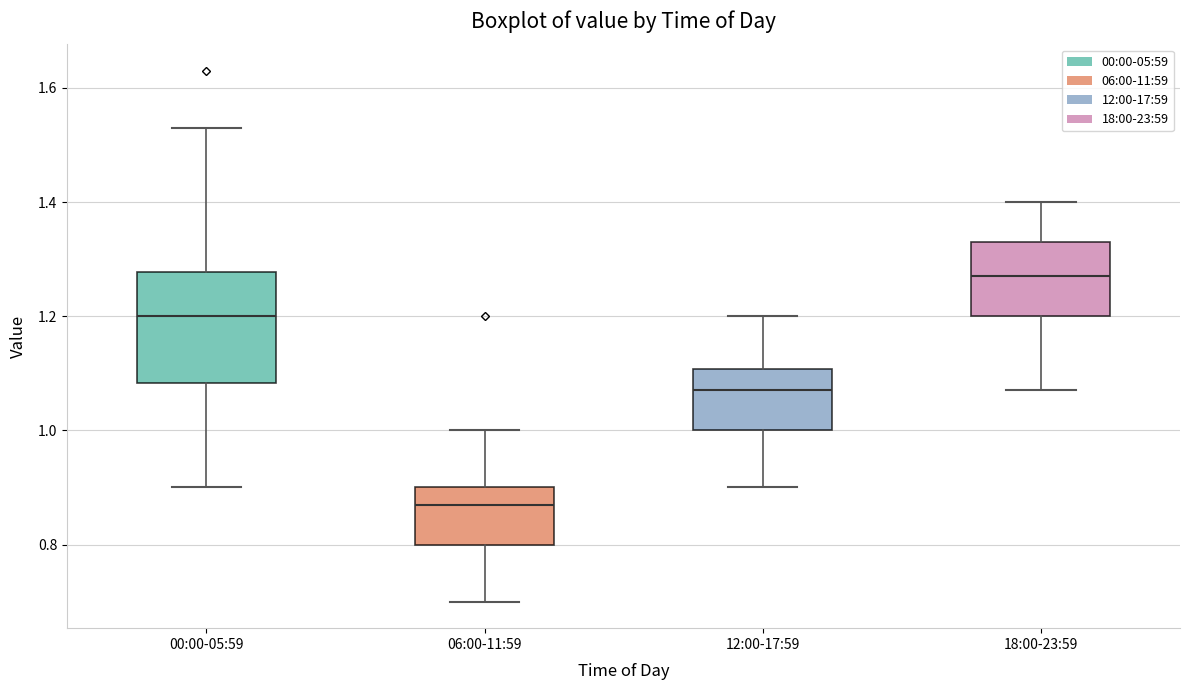

Reading left to right, read every box against the y-axis: the position of its median line, the range the box covers, and the ends of its whiskers. The values are not printed on the chart, so give them approximately, as read against the axis.

00:00-05:59: median 1.20, box 1.08 to 1.28, whiskers 0.90 to 1.54
06:00-11:59: median 0.88, box 0.80 to 0.90, whiskers 0.70 to 1.00
12:00-17:59: median 1.08, box 1.00 to 1.10, whiskers 0.90 to 1.20
18:00-23:59: median 1.28, box 1.20 to 1.34, whiskers 1.08 to 1.40